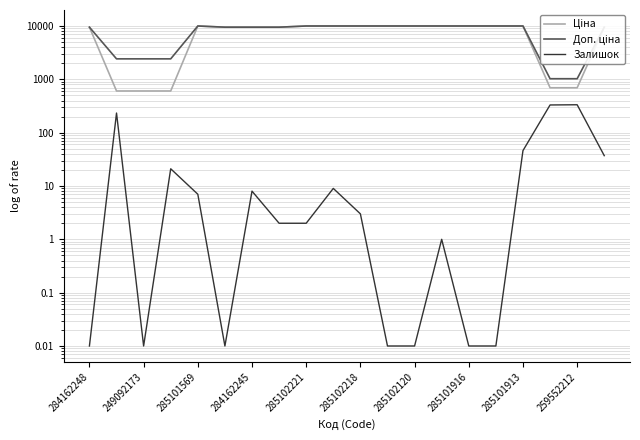

What position from the right is 285101913?

4